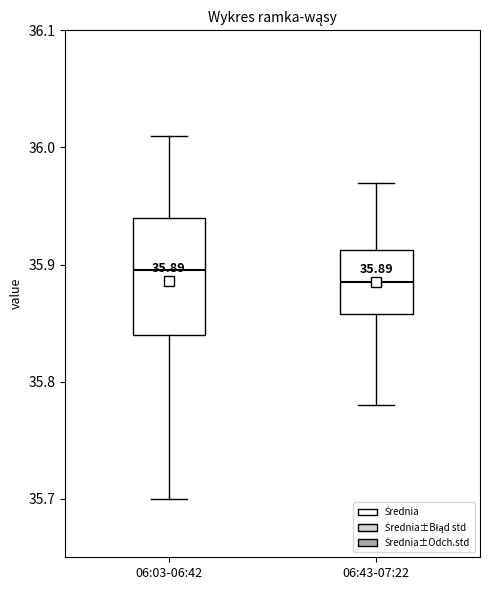

Comparing the boxes themselves (not the whiskers), which one is the tallest?

06:03-06:42